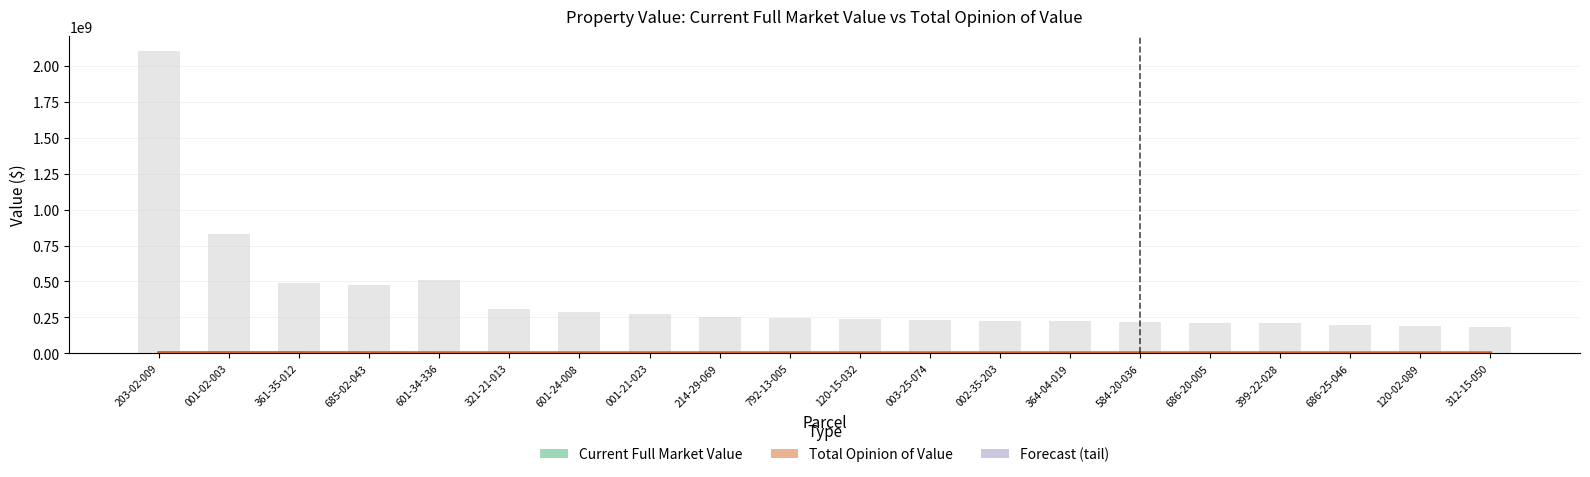

What is the lowest value of the Total Opinion of Value series?

203632.5